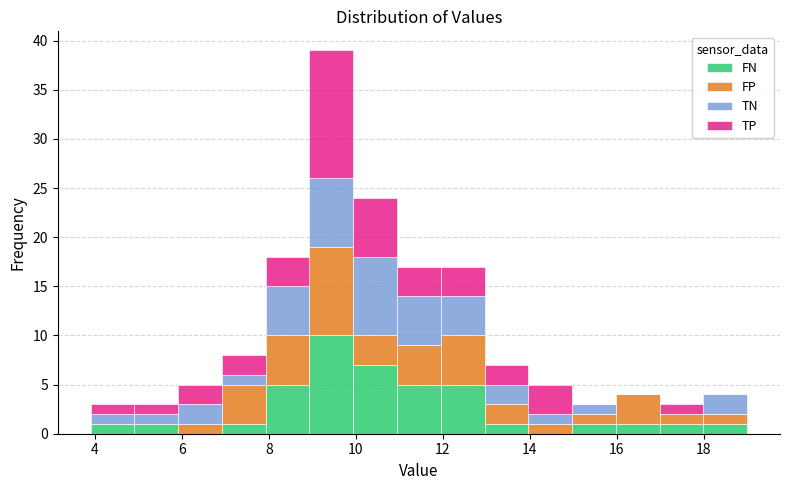

What is the total height of the stacked bar covering 4 to 5 on the x-axis? Neither the bar edges nor the heights are printed on the chart, so give them approximately, as read against the axes.

3